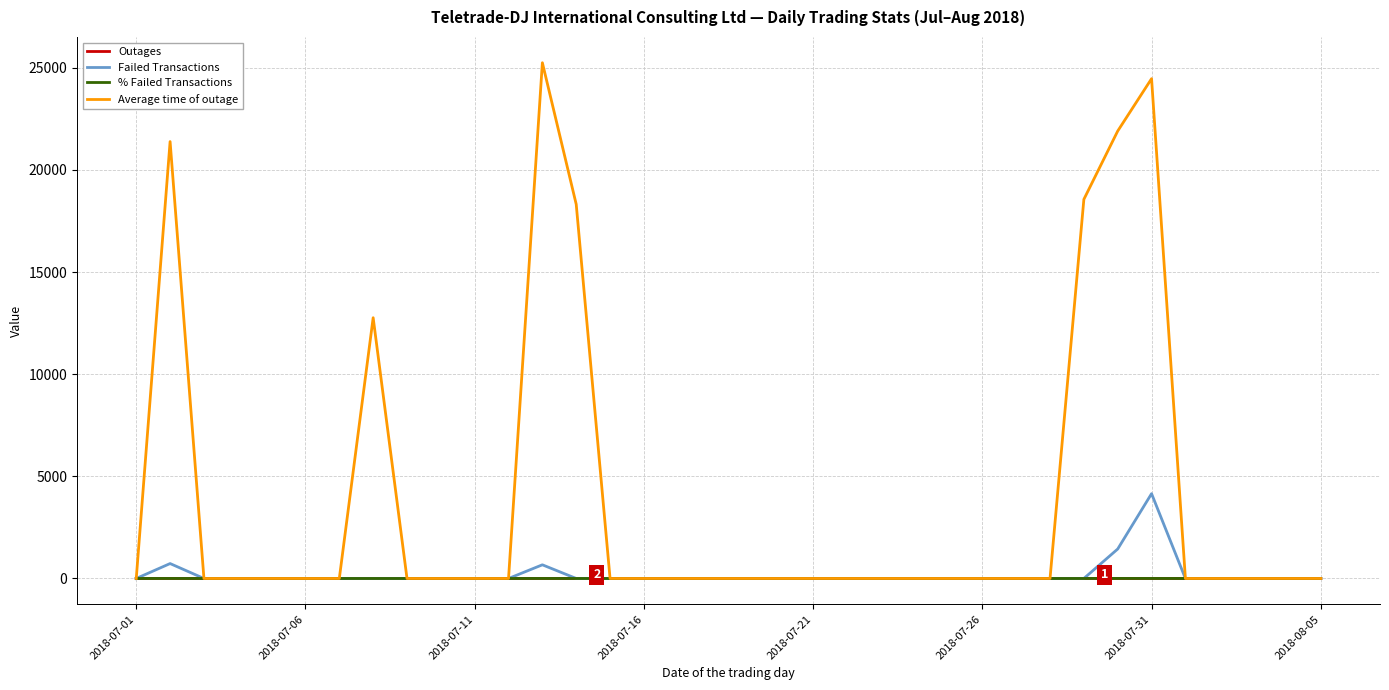

What is the maximum value shown in the chart?

25250.0